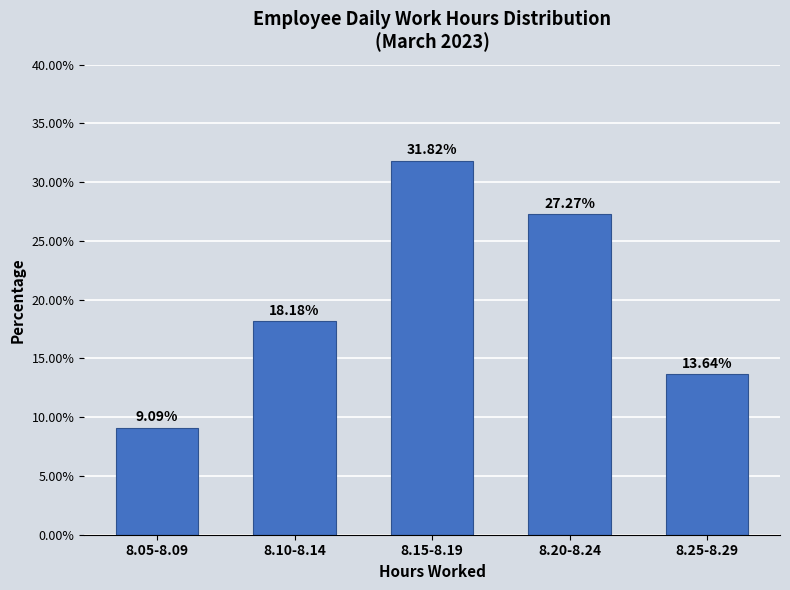

What is the difference between the second highest and second lowest values?

13.6